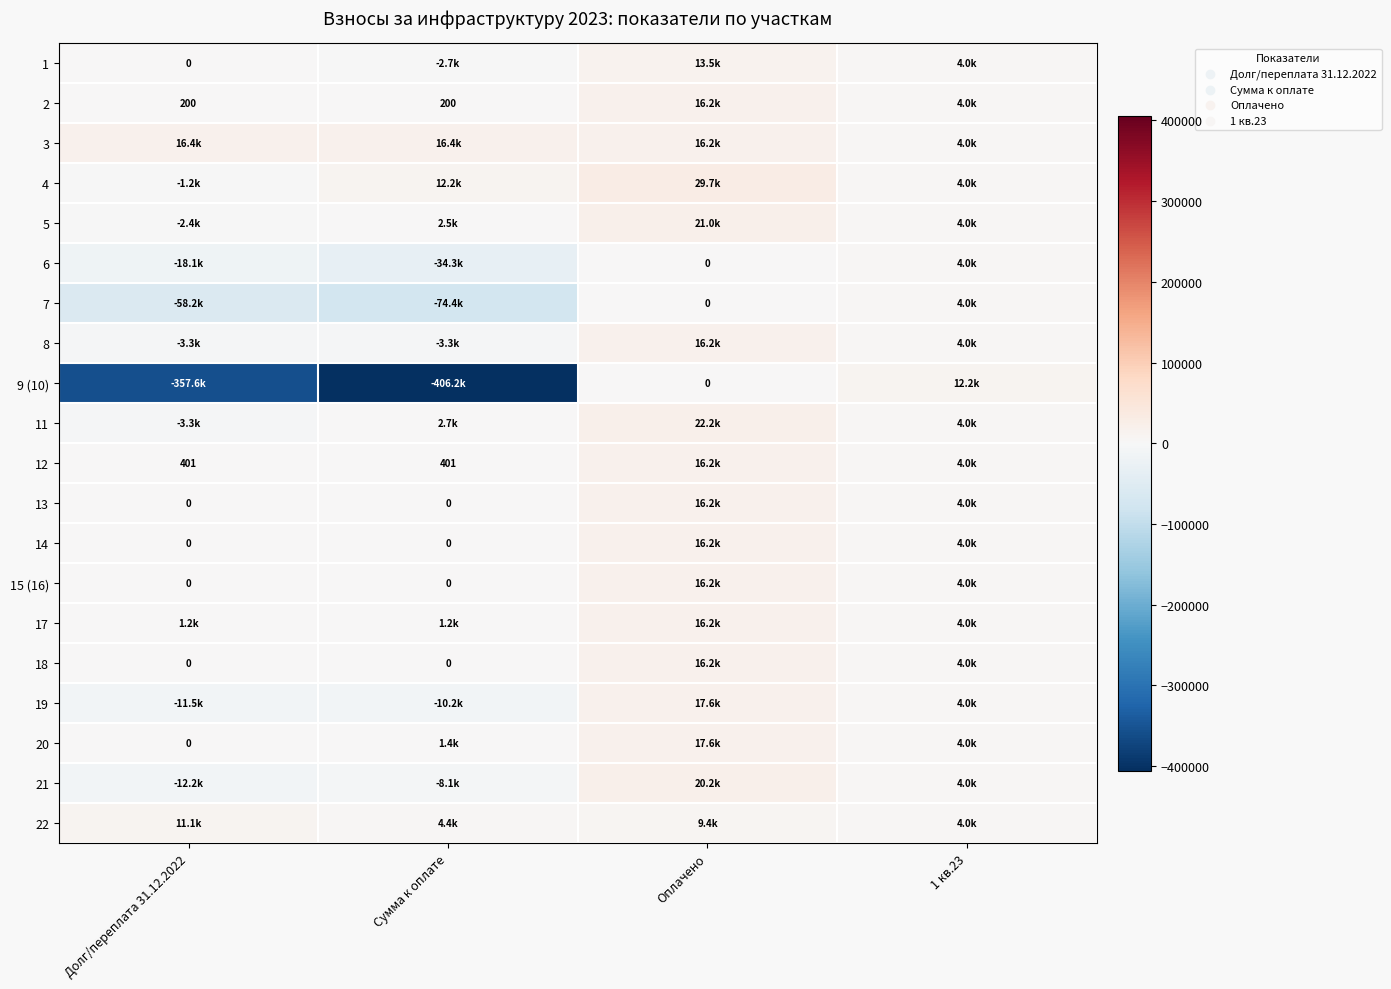

What is the maximum value shown in the chart?

29700.0